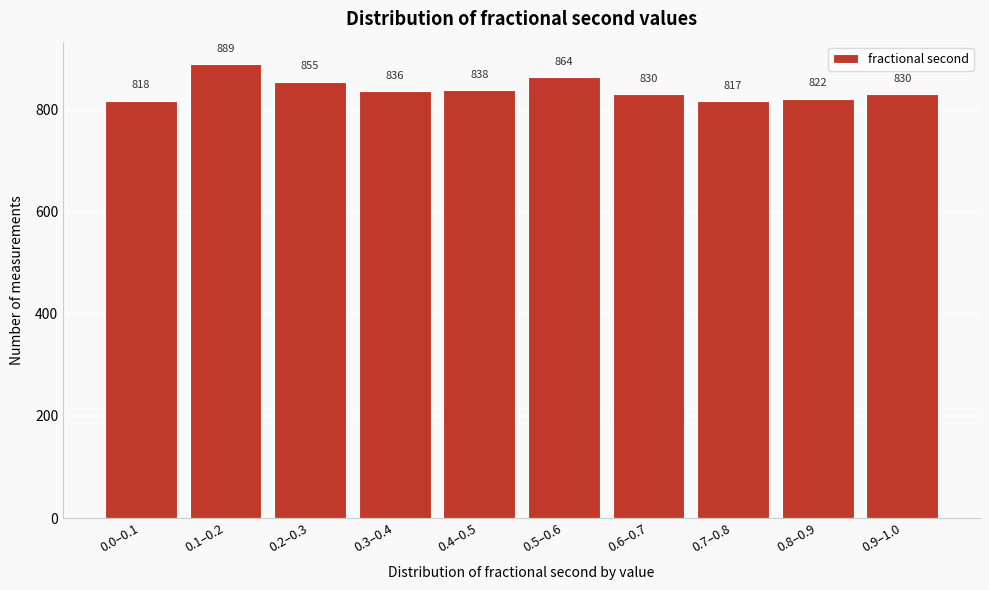

Reading left to right, extract all data points from this chart.

0.0–0.1=818	0.1–0.2=889	0.2–0.3=855	0.3–0.4=836	0.4–0.5=838	0.5–0.6=864	0.6–0.7=830	0.7–0.8=817	0.8–0.9=822	0.9–1.0=830